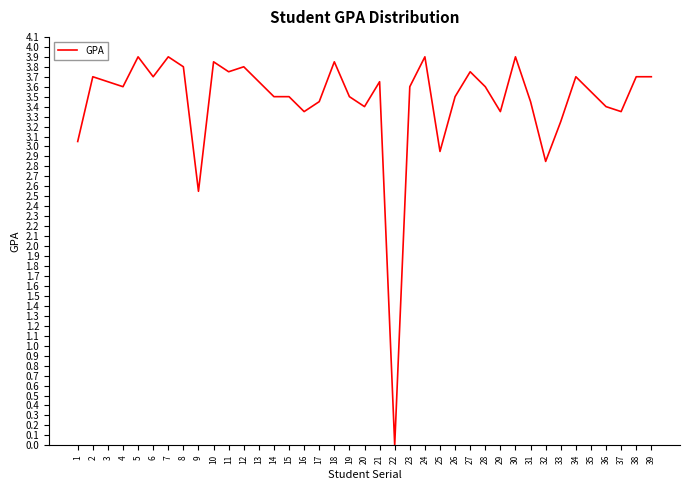

Where is the first local minimum?

4